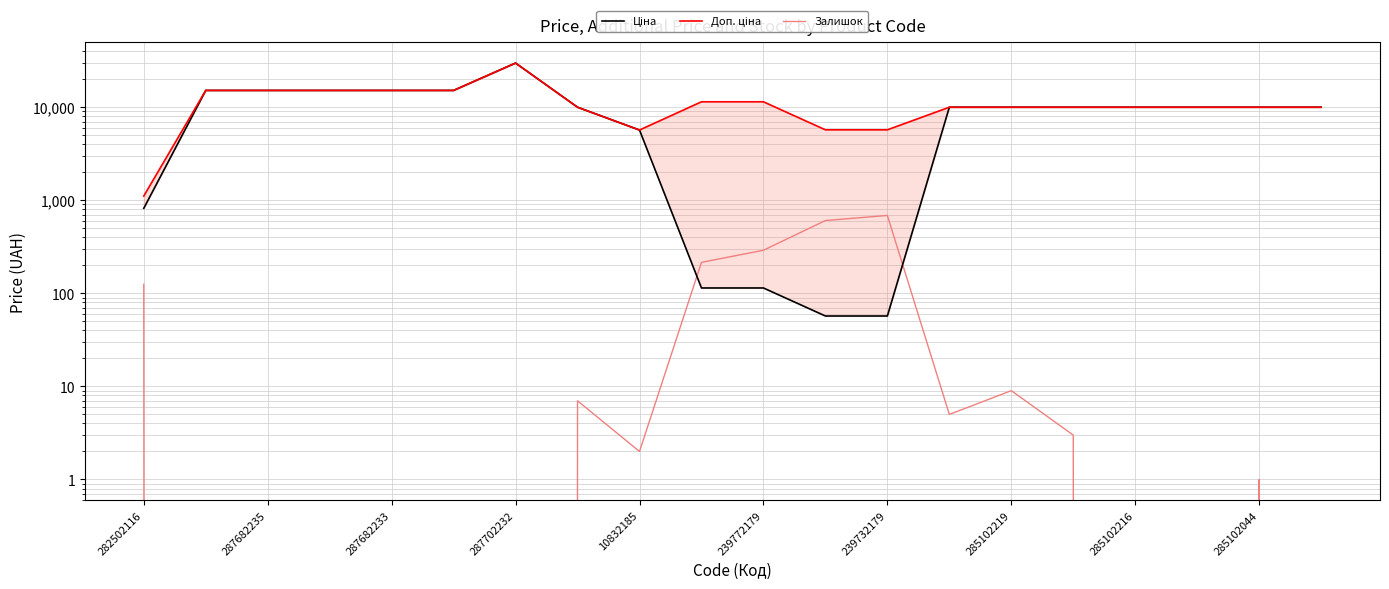

What is the sum of all Залишок values?

1948.0